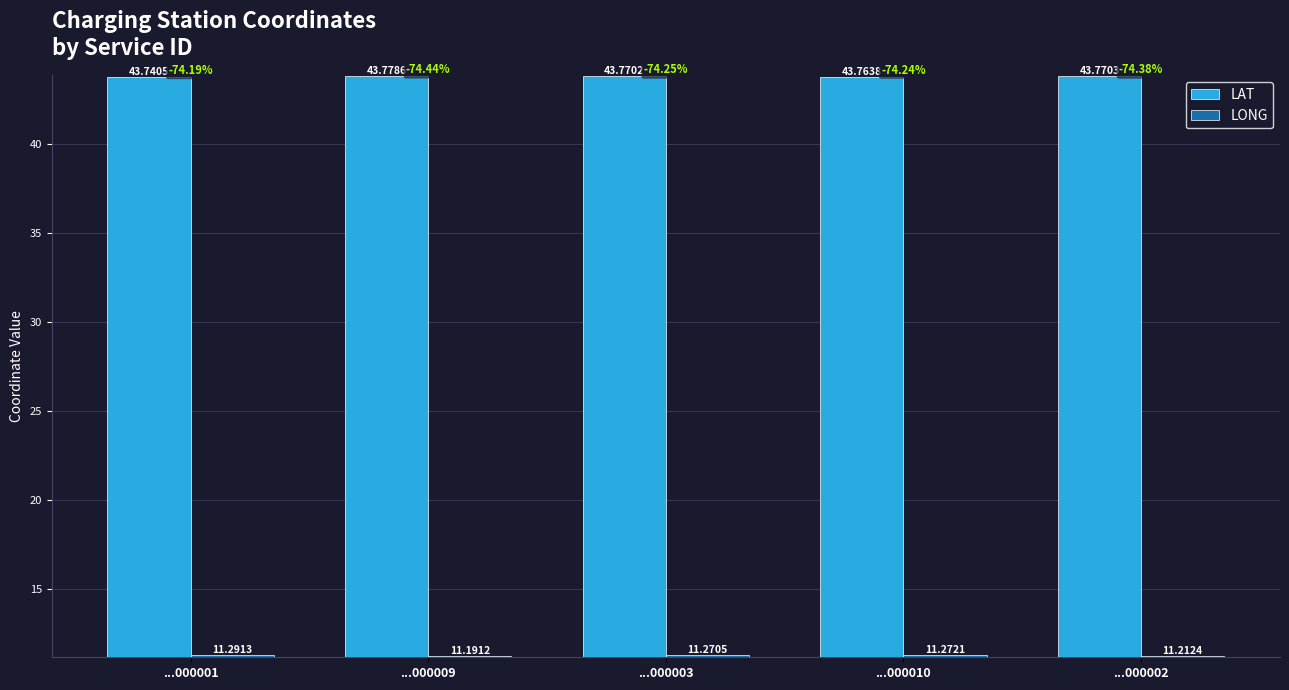

Between ...000001 and ...000010, which series saw the biggest shift?

LAT